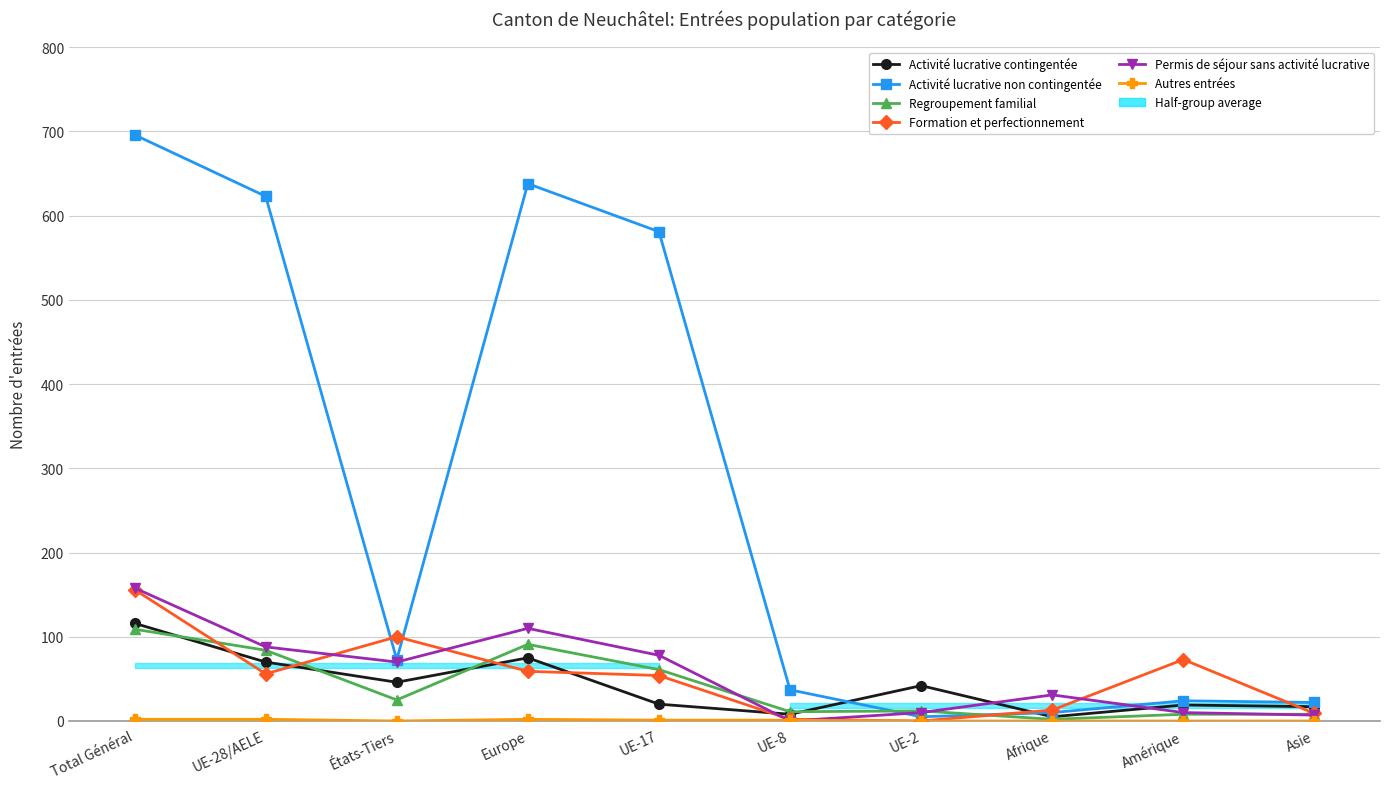

How many data points does each series have?

10